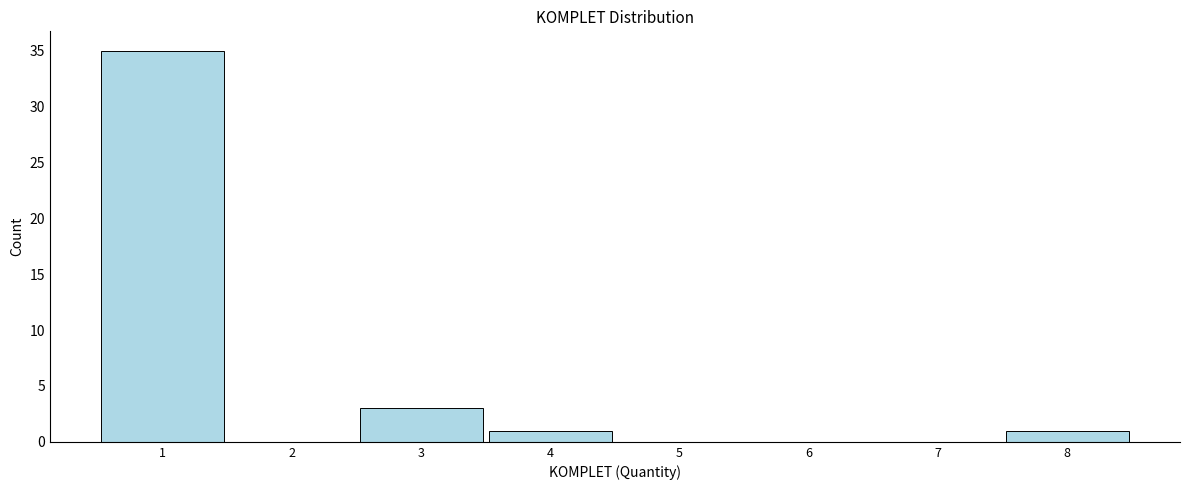

Reading left to right, transcribe this chart: for each bar, give the range it covers on the x-axis and its height. The values are not printed on the chart, so give them approximately, as read against the axis.

0.5 to 1.5: 35
1.5 to 2.5: 0
2.5 to 3.5: 3
3.5 to 4.5: 1
4.5 to 5.5: 0
5.5 to 6.5: 0
6.5 to 7.5: 0
7.5 to 8.5: 1